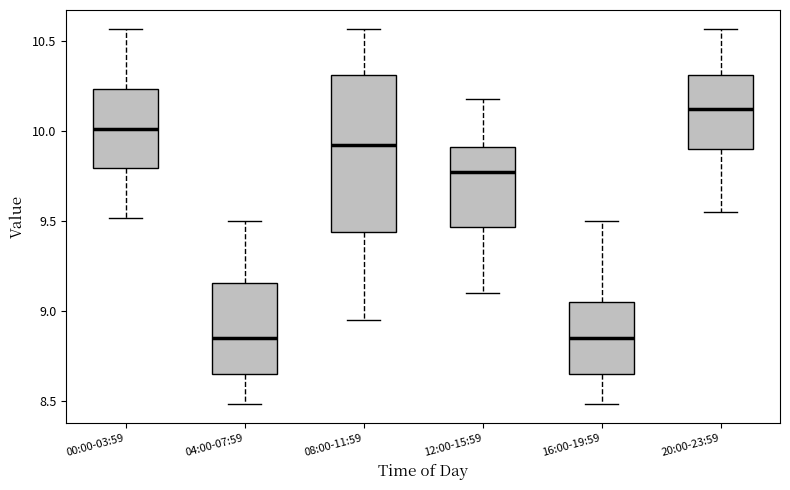

Reading left to right, read every box against the y-axis: the position of its median line, the range the box covers, and the ends of its whiskers. The values are not printed on the chart, so give them approximately, as read against the axis.

00:00-03:59: median 10.00, box 9.80 to 10.25, whiskers 9.50 to 10.55
04:00-07:59: median 8.85, box 8.65 to 9.15, whiskers 8.50 to 9.50
08:00-11:59: median 9.95, box 9.45 to 10.30, whiskers 8.95 to 10.55
12:00-15:59: median 9.80, box 9.45 to 9.90, whiskers 9.10 to 10.20
16:00-19:59: median 8.85, box 8.65 to 9.05, whiskers 8.50 to 9.50
20:00-23:59: median 10.15, box 9.90 to 10.30, whiskers 9.55 to 10.55